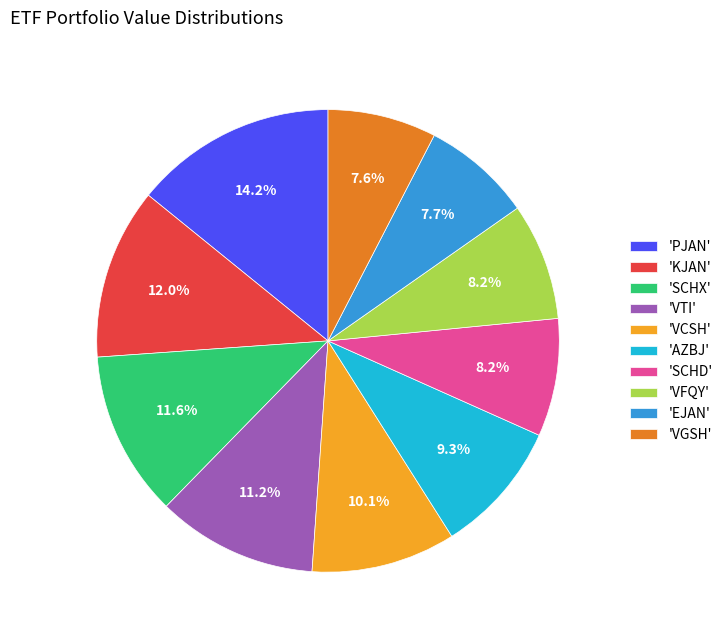

How much of the chart is everything except 'AZBJ'?

90.7%